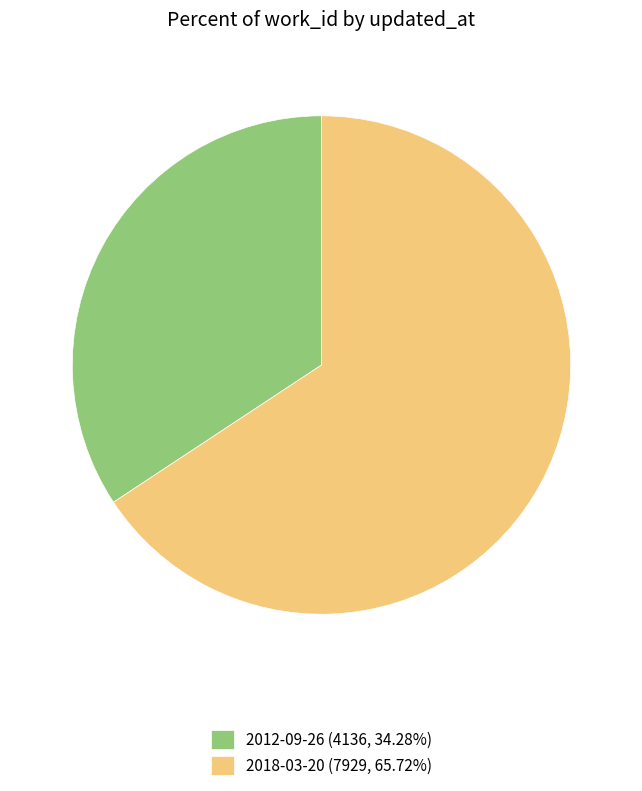

Does any single category account for the majority?

Yes